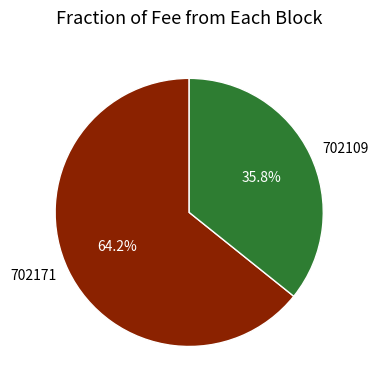

Rank the categories by value from lowest to highest.

702109, 702171